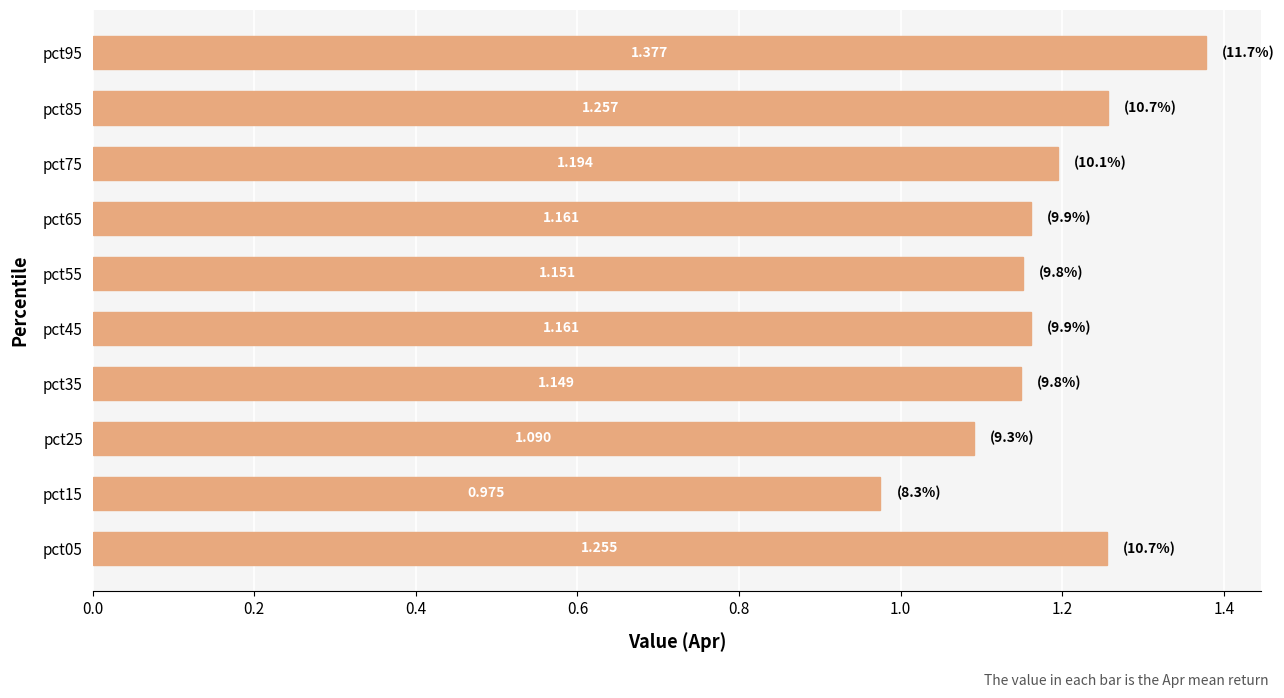

What is the minimum value shown in the chart?

1.0